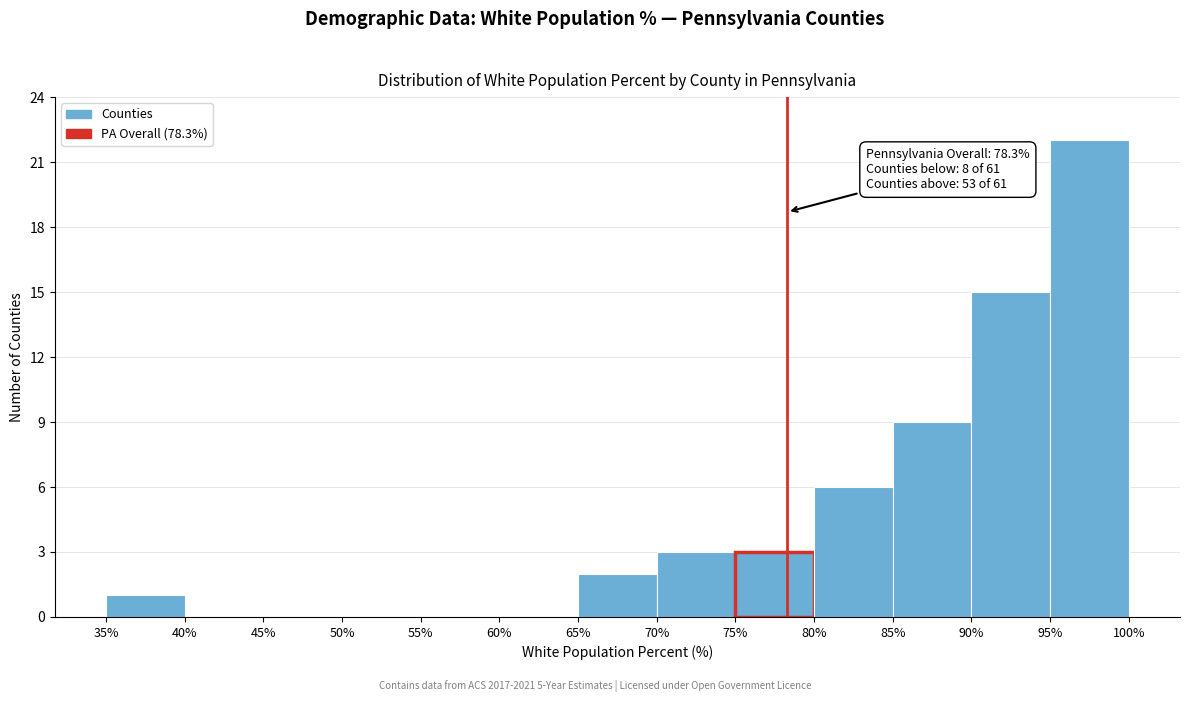

Which range on the x-axis has the tallest bar?

95% to 100%